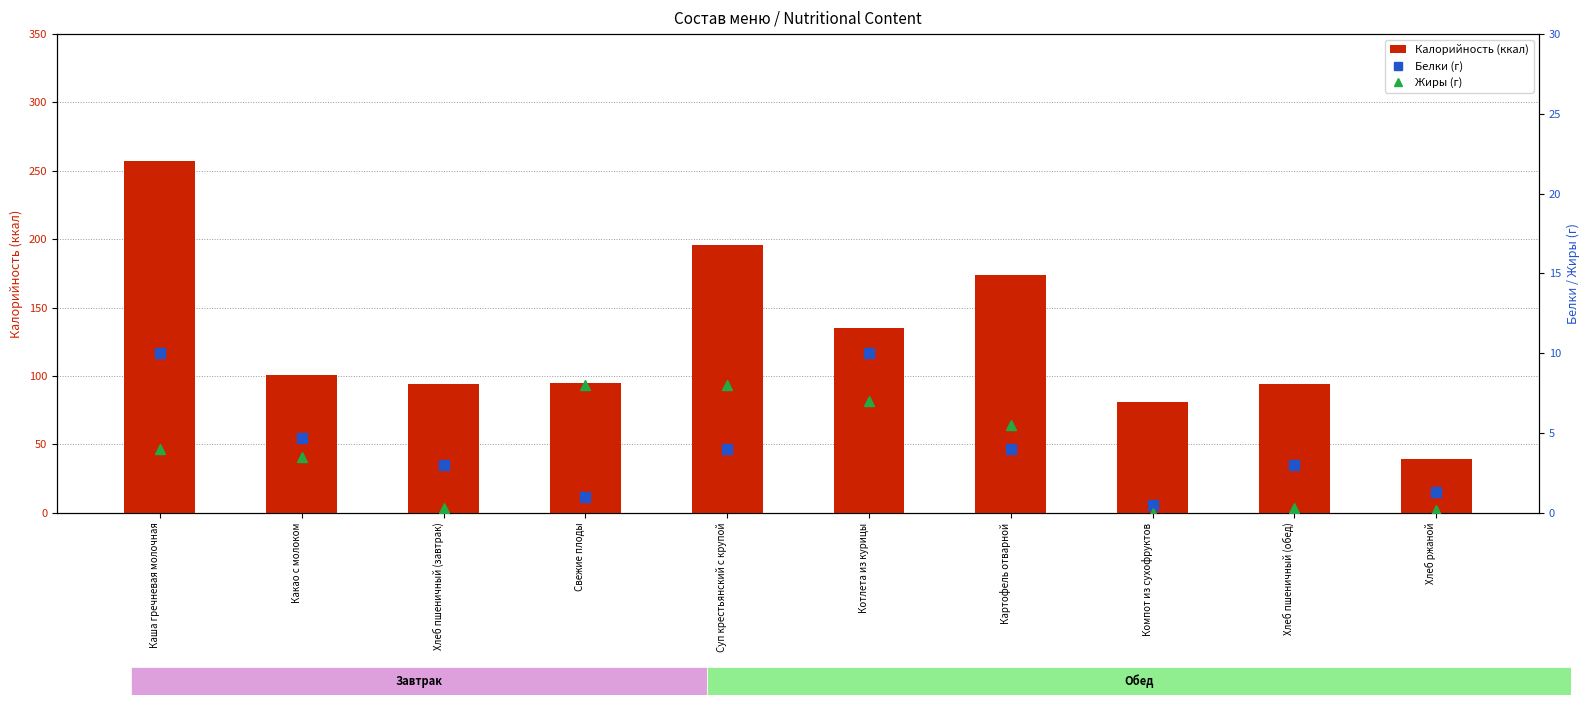

At which label is Калорийность (ккал) closest to 148?

Котлета из курицы